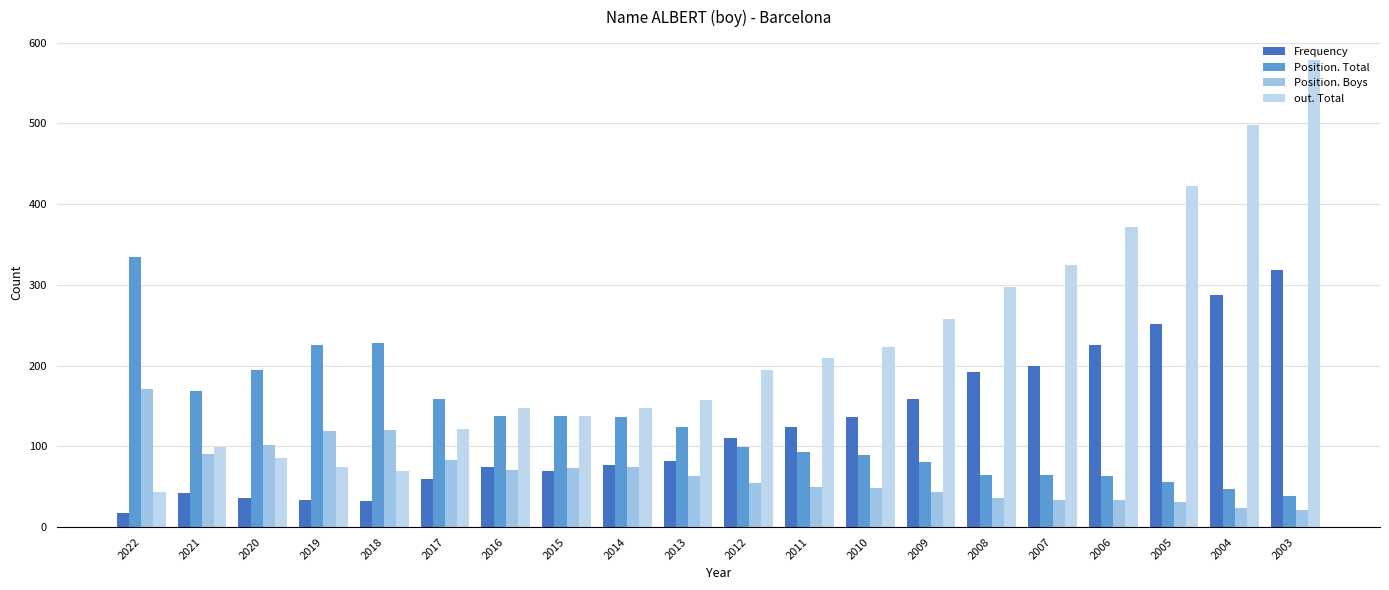

At which category is the sum across all series the highest?

2003